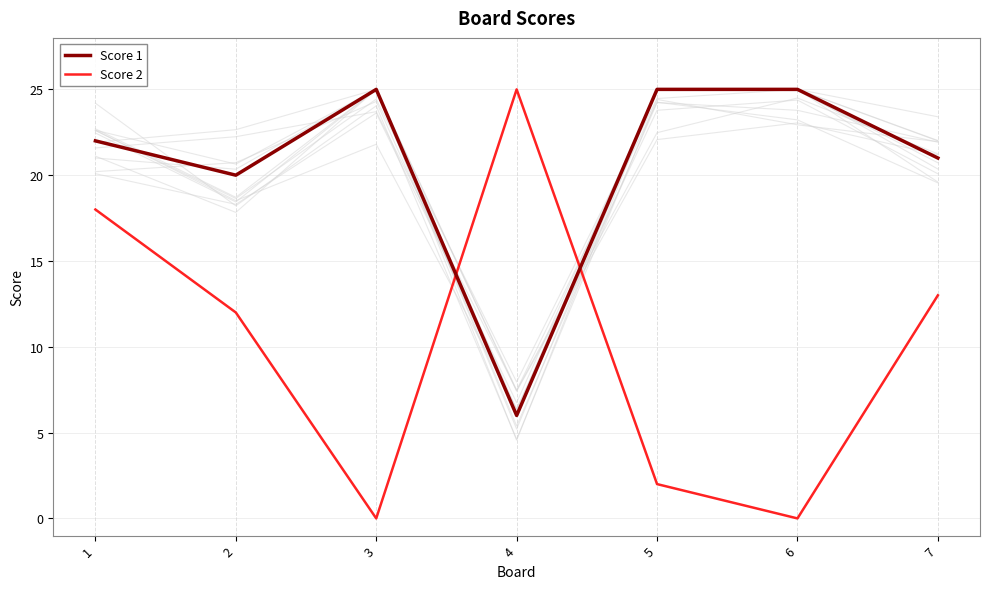

True or false: Score 2 has more than 2 interior local peaks.

False